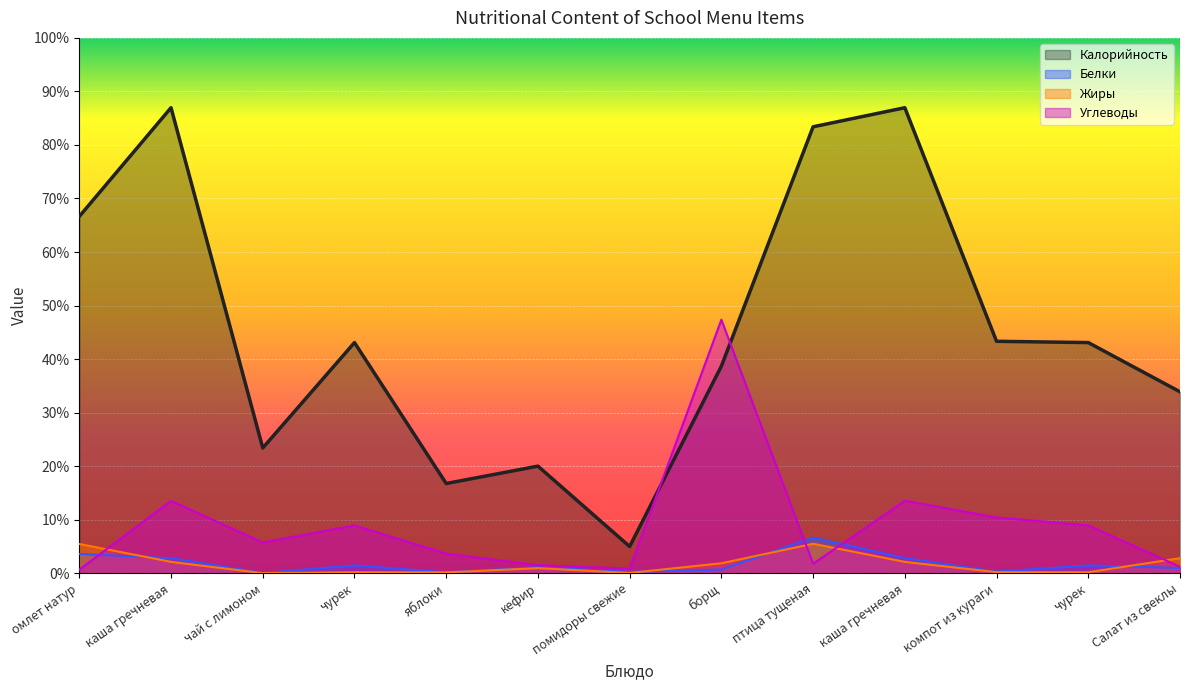

How many values in the Жиры series are below 2?

6